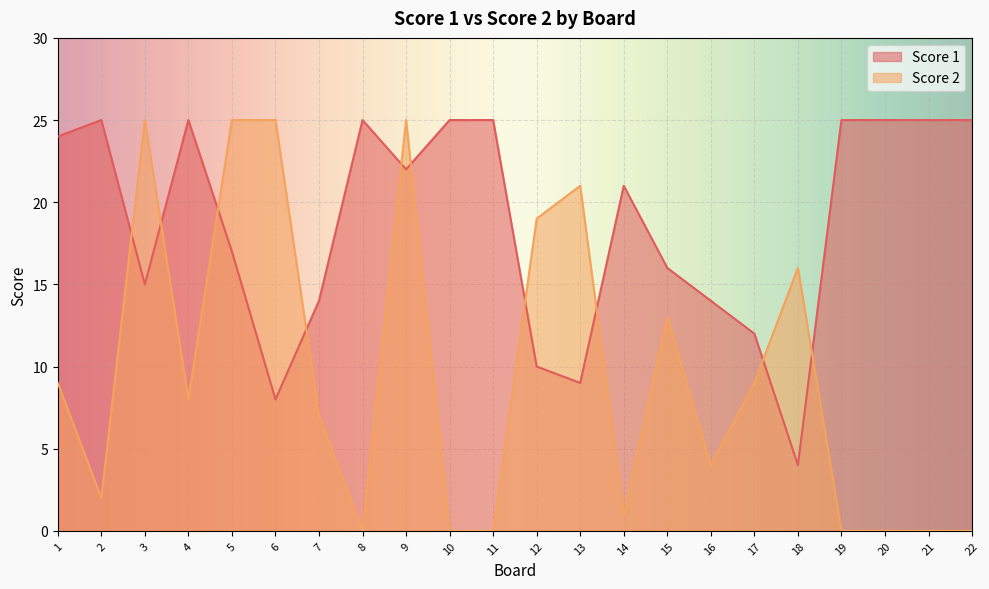

What is the greatest value displayed?

25